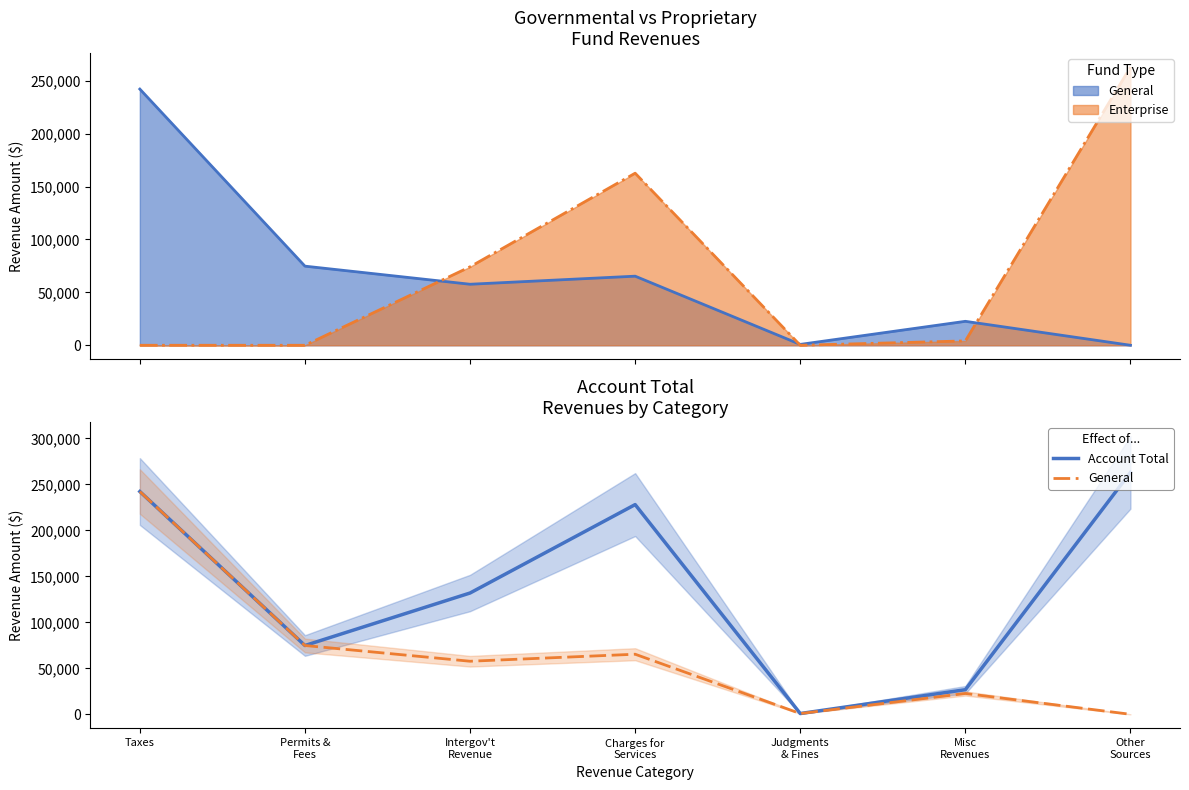

Does the chart display data point markers on the line(s)?

No